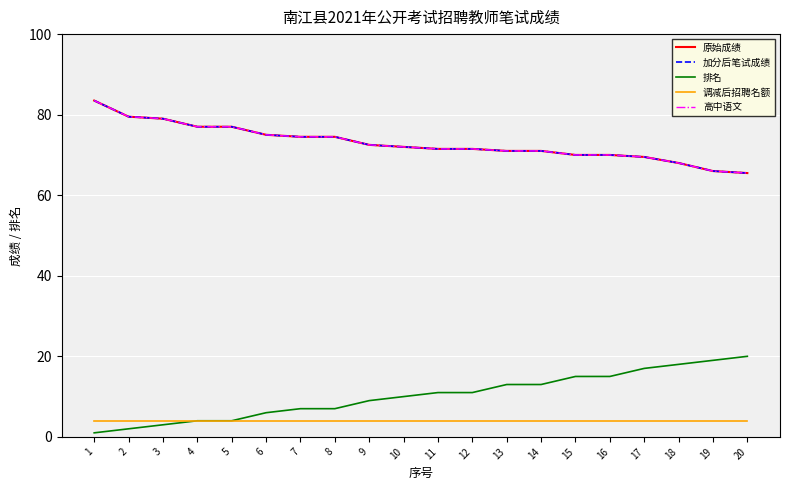

At which label does 排名 first exceed 11?

13